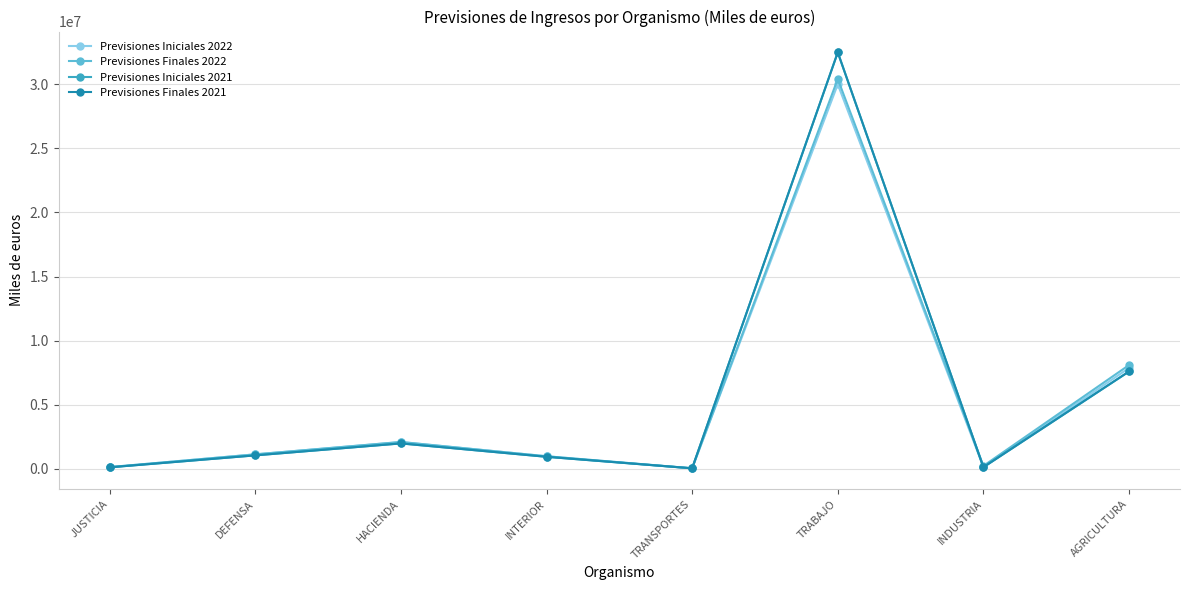

Is it true that Previsiones Finales 2021 equals 839142 at HACIENDA?

False